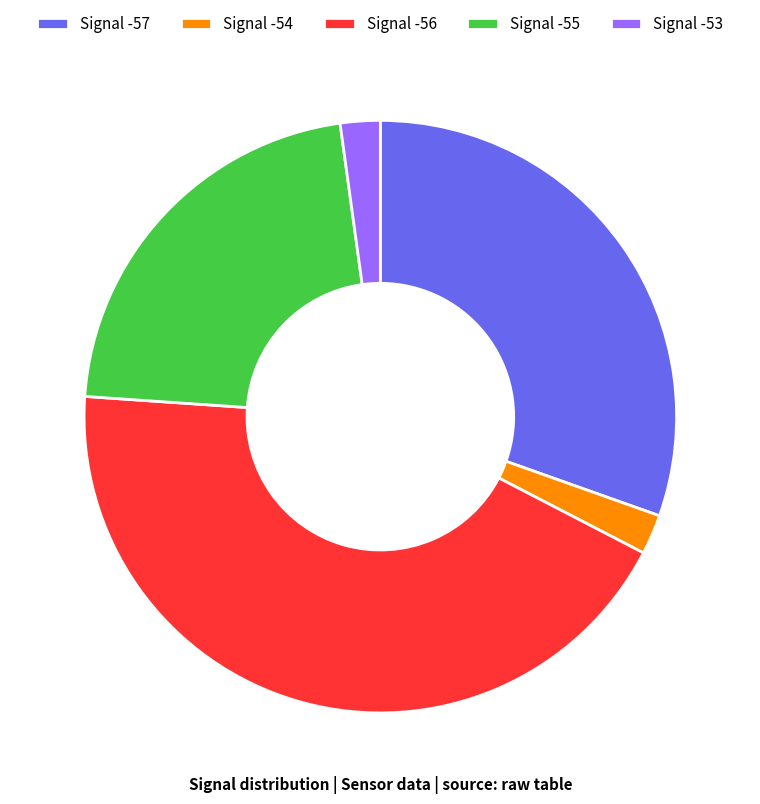

True or false: Signal -55 accounts for 22% of the total.

True